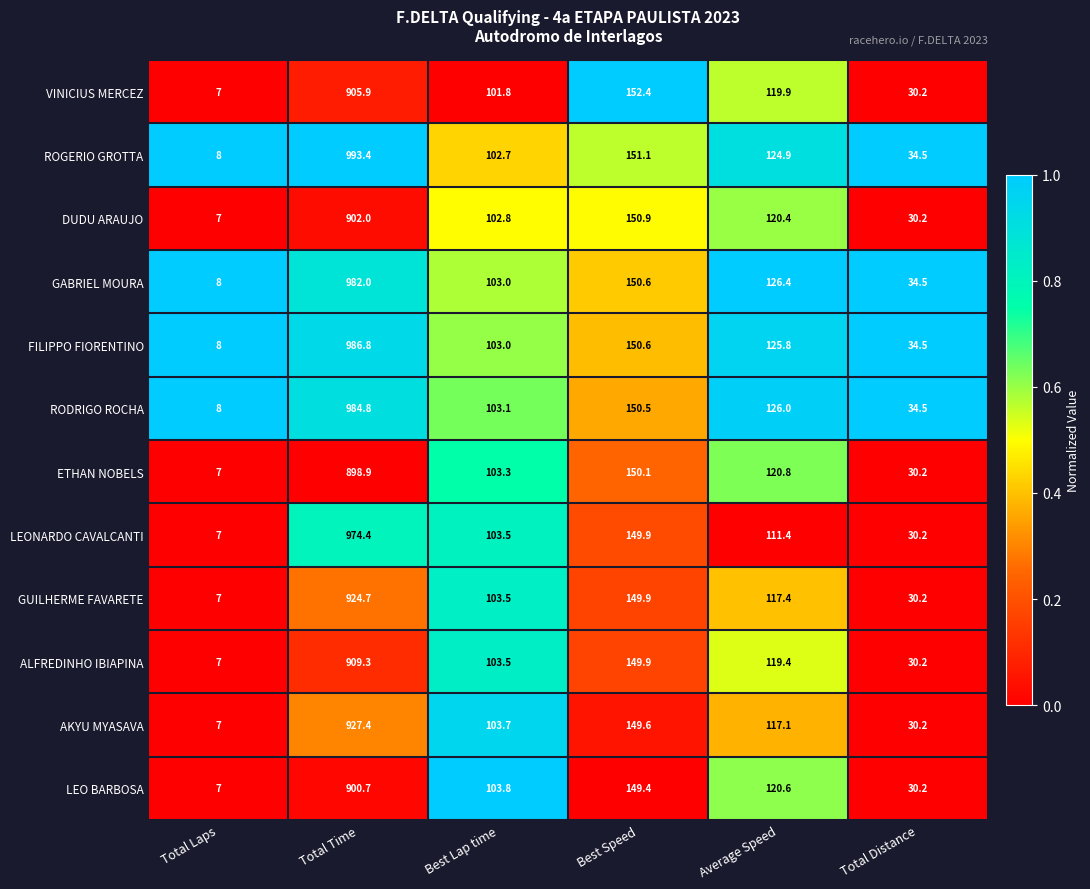

Which series has the largest total across all categories?

ROGERIO GROTTA